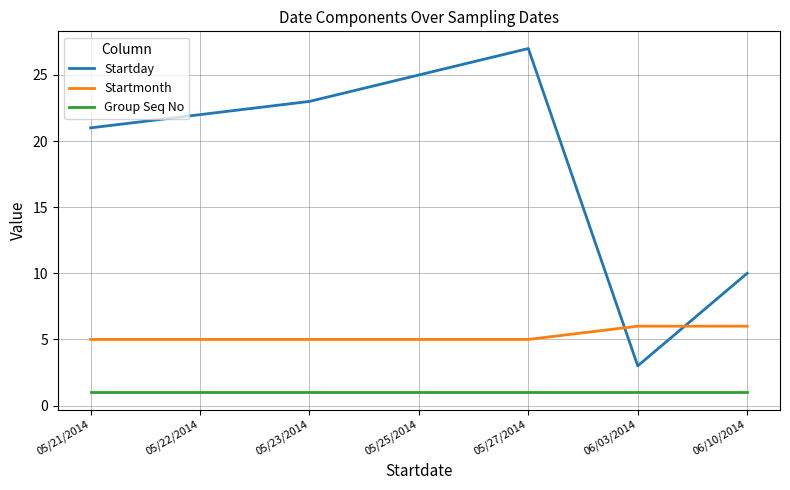

List the series in order of their overall mean, highest first.

Startday, Startmonth, Group Seq No